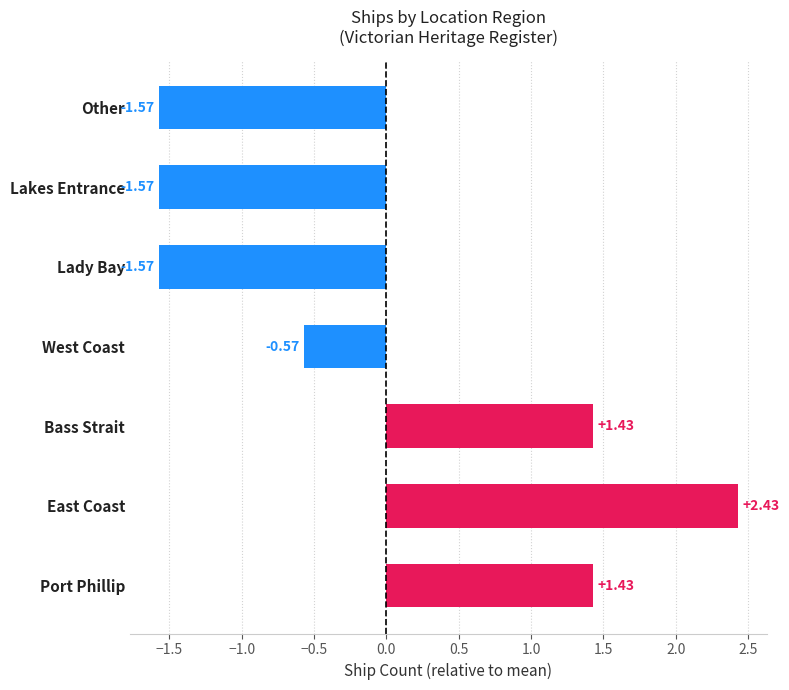

What is the change in value from Port Phillip to Lady Bay?

-3.0